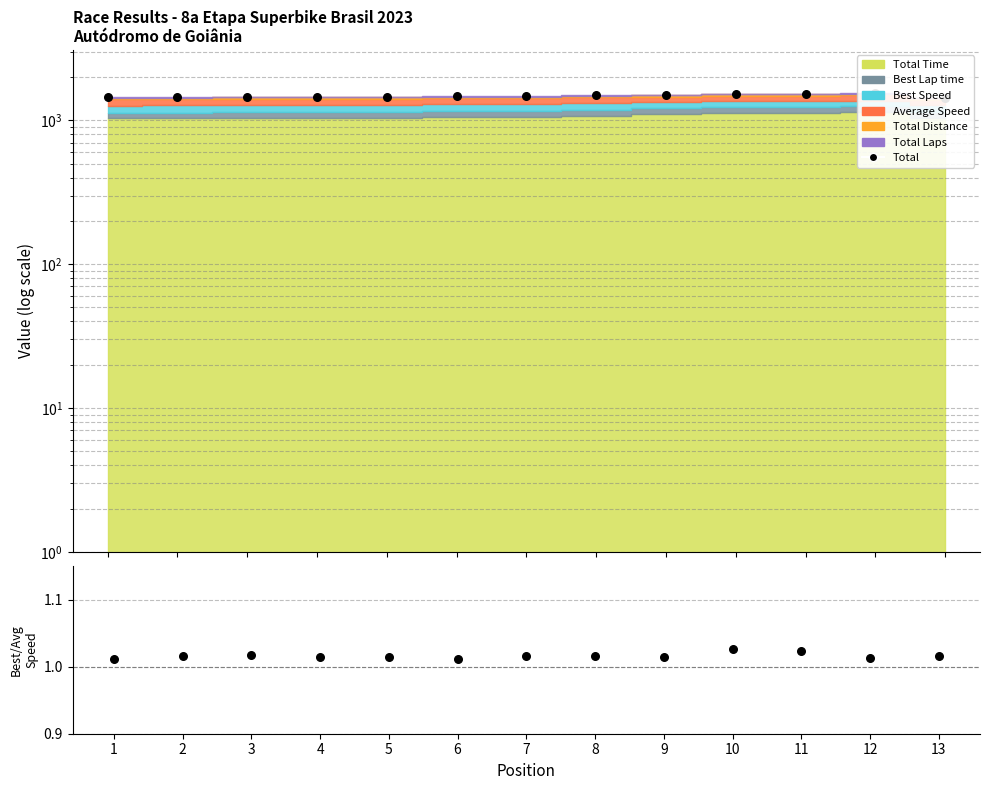

At which category is the sum across all series the highest?

12